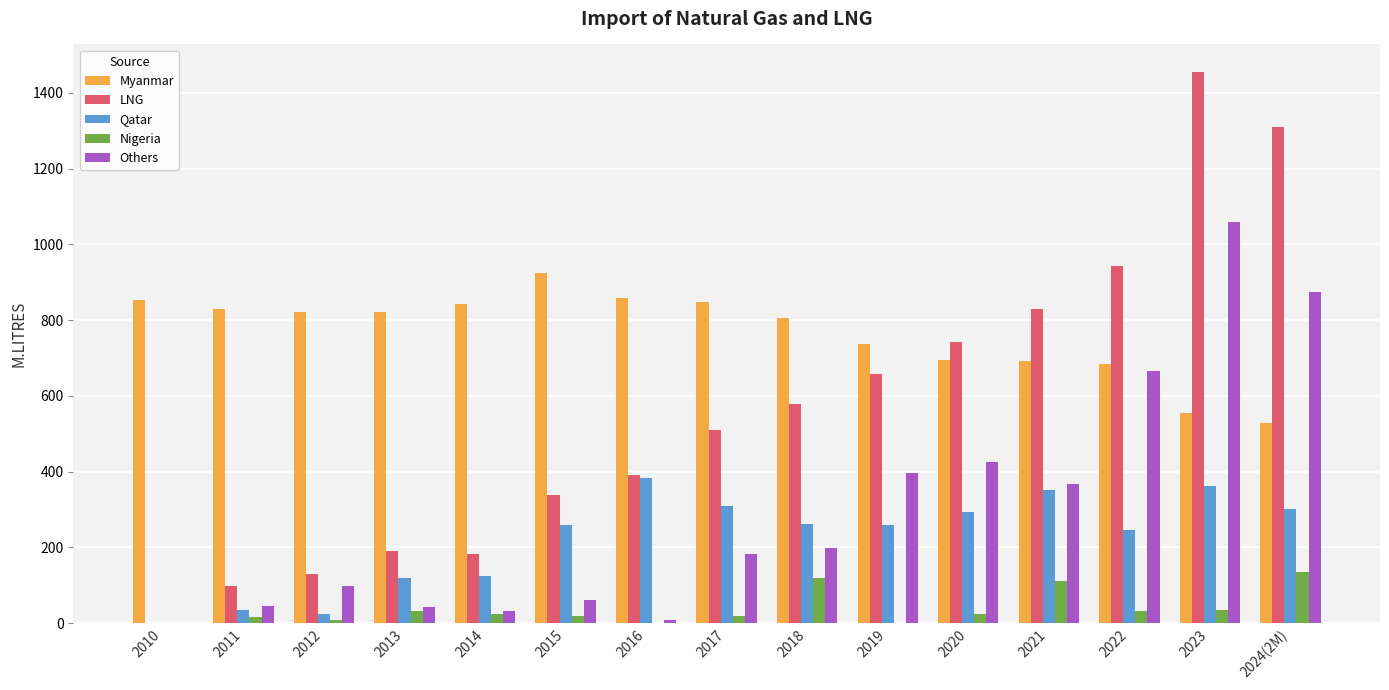

What is the difference between the Qatar values at 2011 and 2013?

82.7